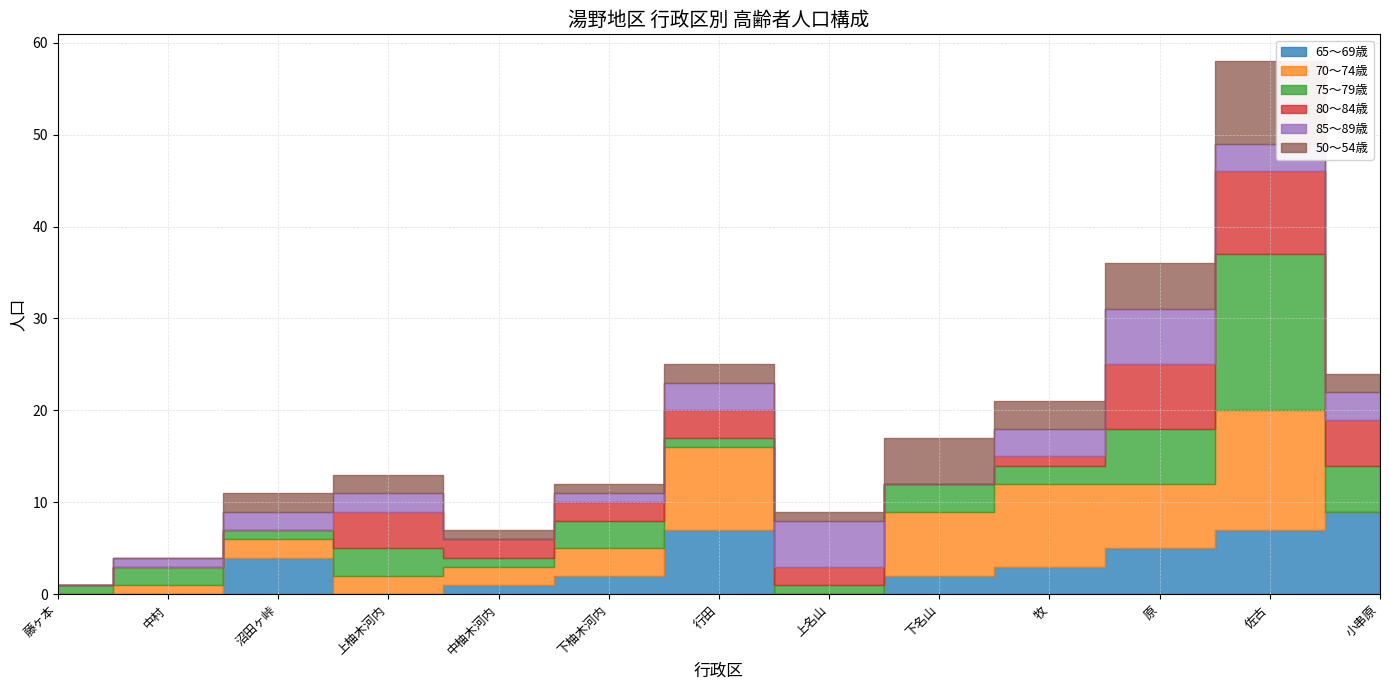

How many data points in 70～74歳 are above 2?

6